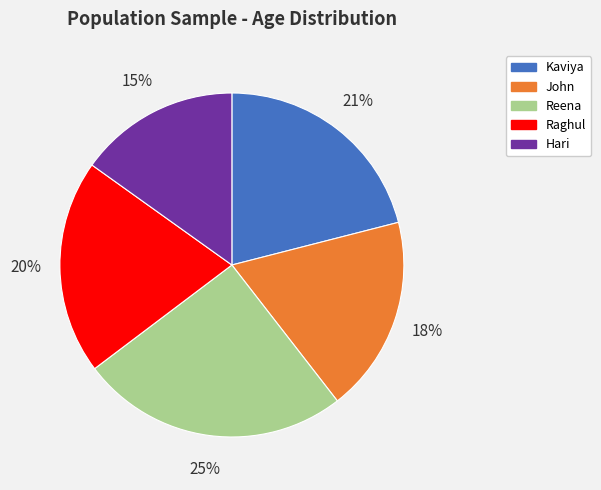

Is there any slice that represents more than half of the pie?

No